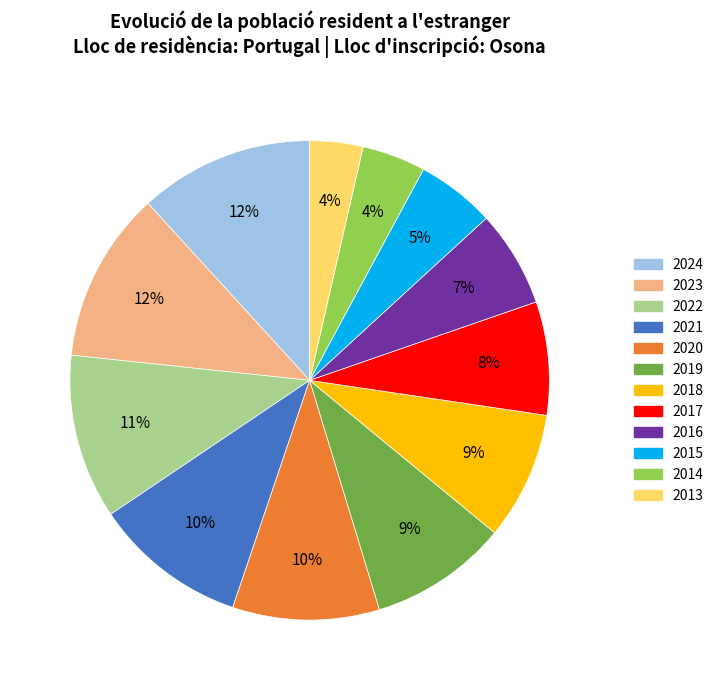

Is it true that 2021 is 23% of the pie?

False